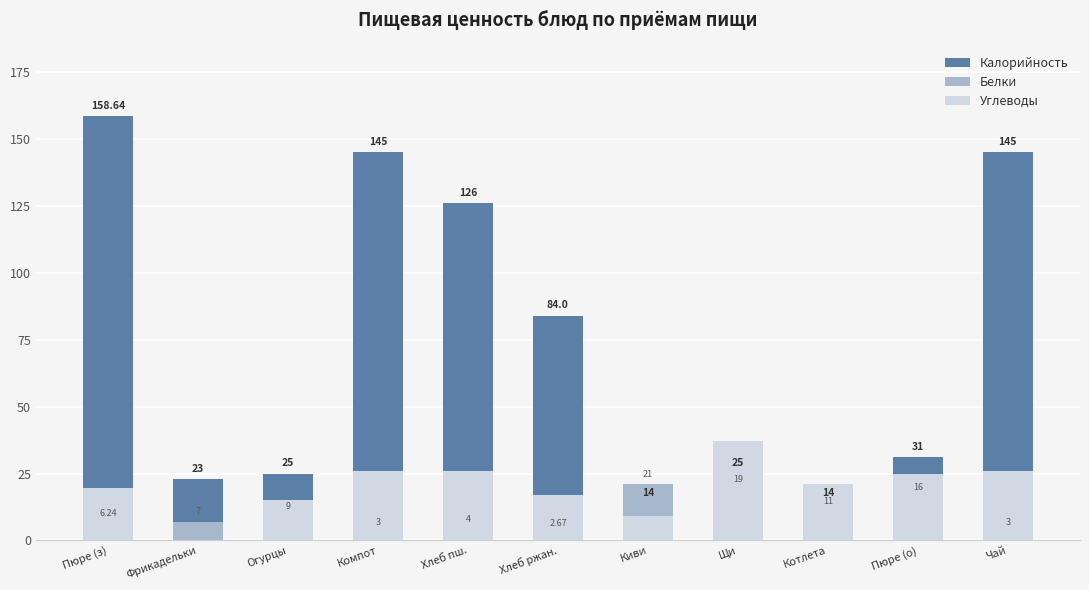

What position from the left is Огурцы?

3